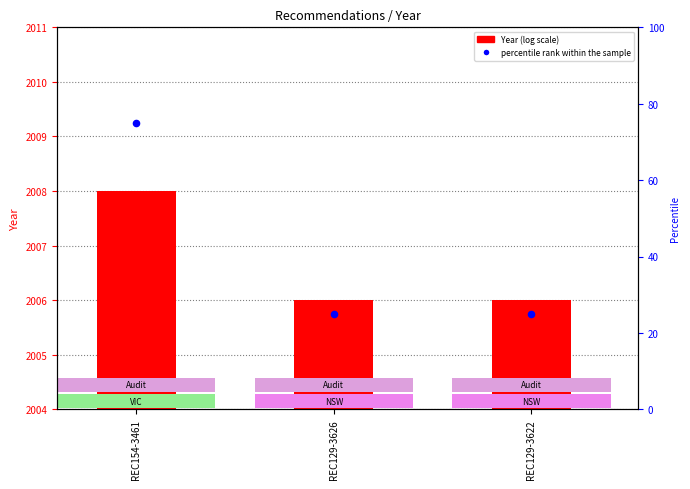

Which series has the widest spread of Y values?

percentile rank within the sample